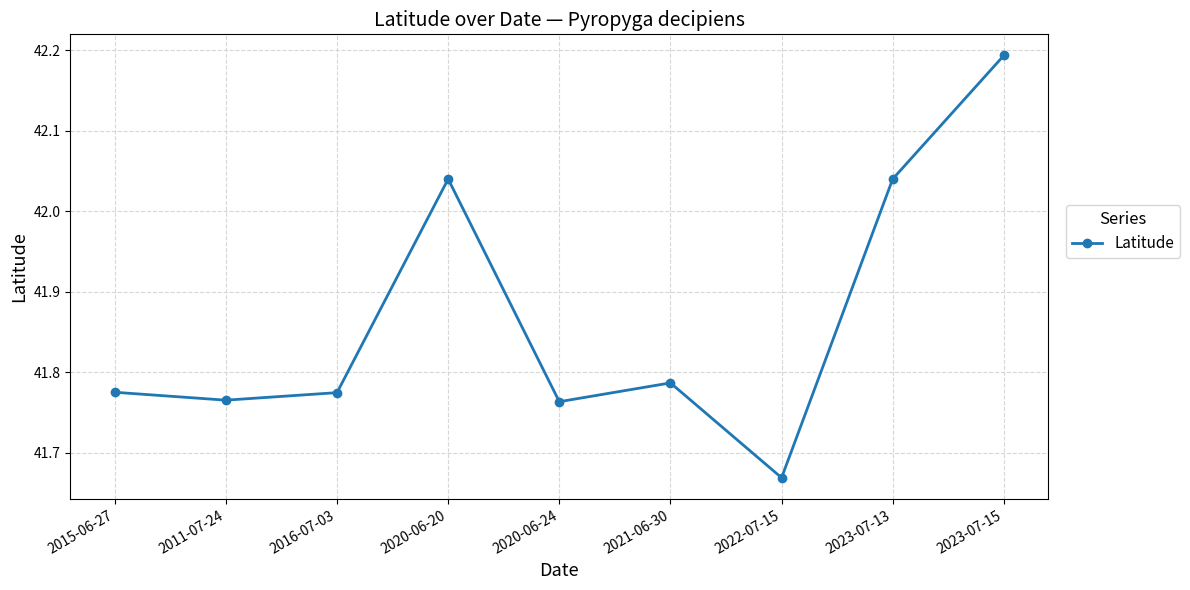

What is the difference between the values at 2020-06-20 and 2020-06-24?

0.3